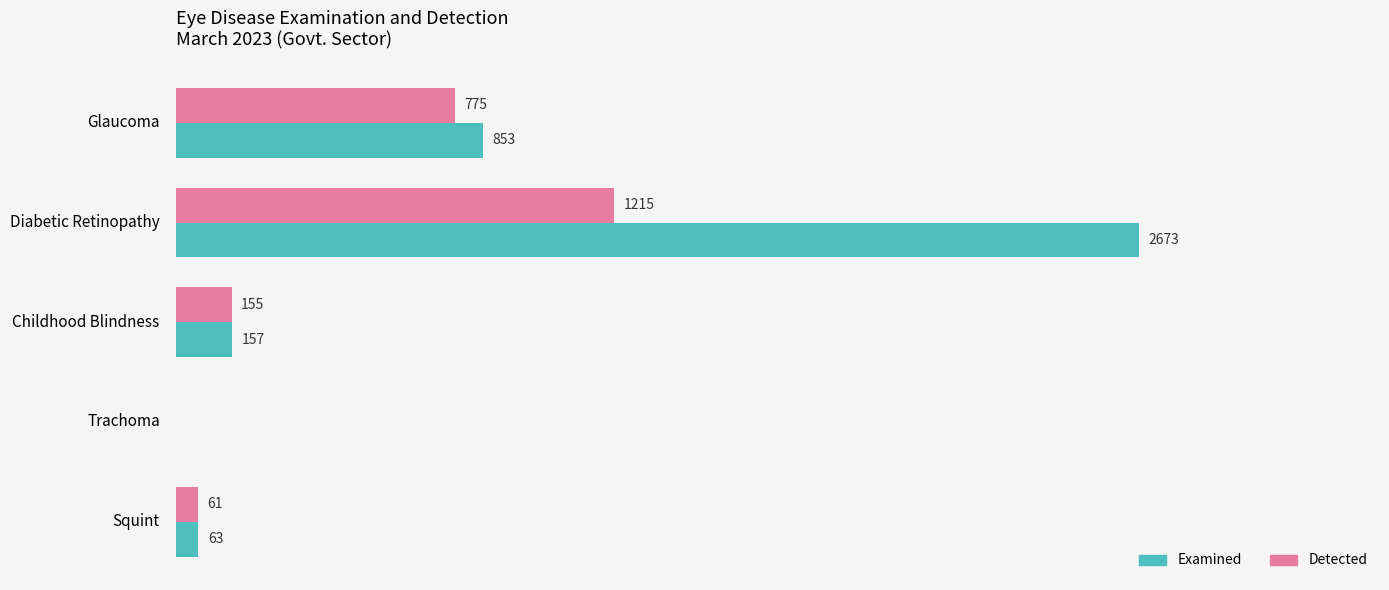

At which category is the sum across all series the highest?

Diabetic Retinopathy